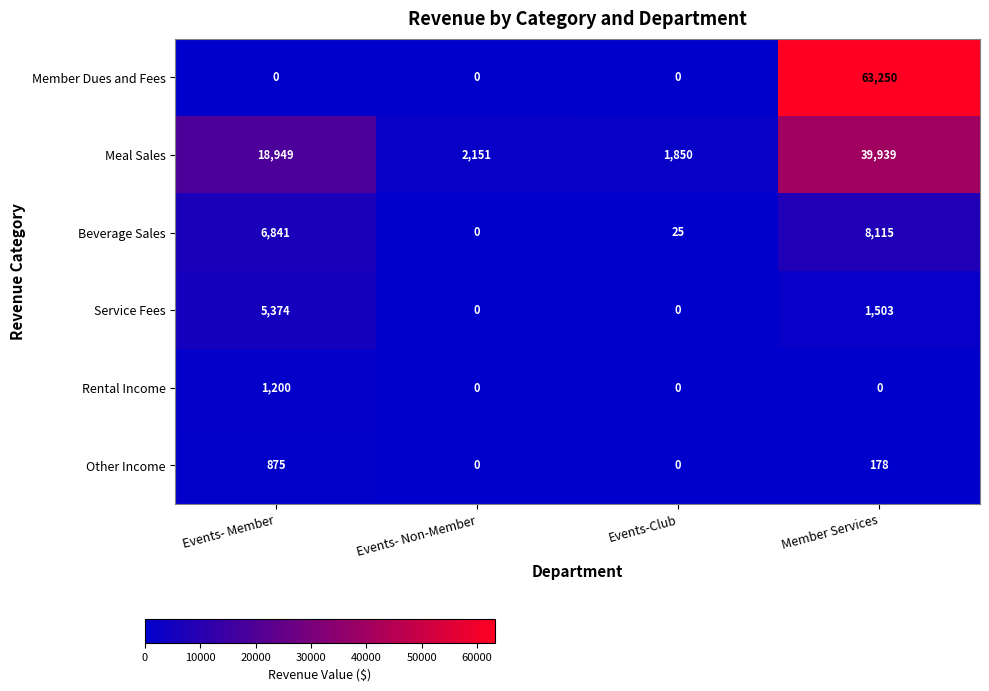

What is the greatest value displayed?

63250